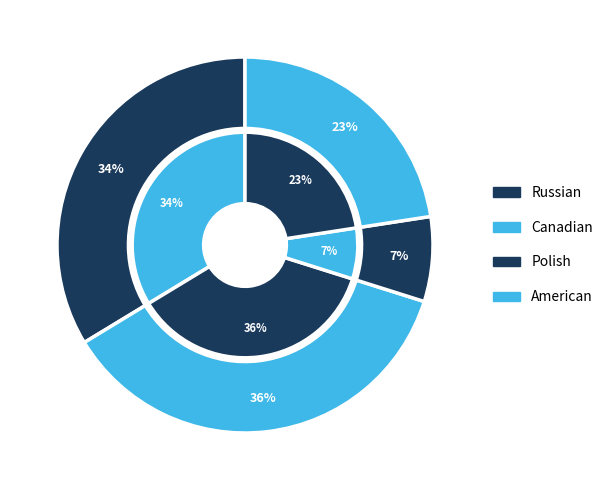

Is there a majority slice in this chart?

No